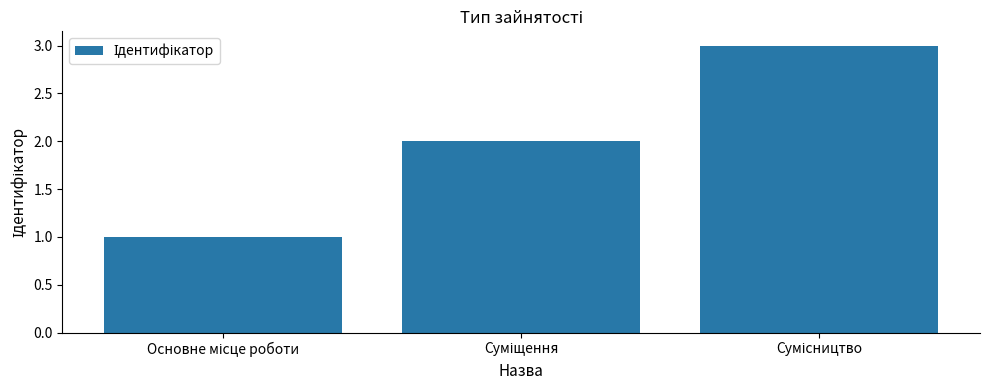

What is the sum of all values?

6